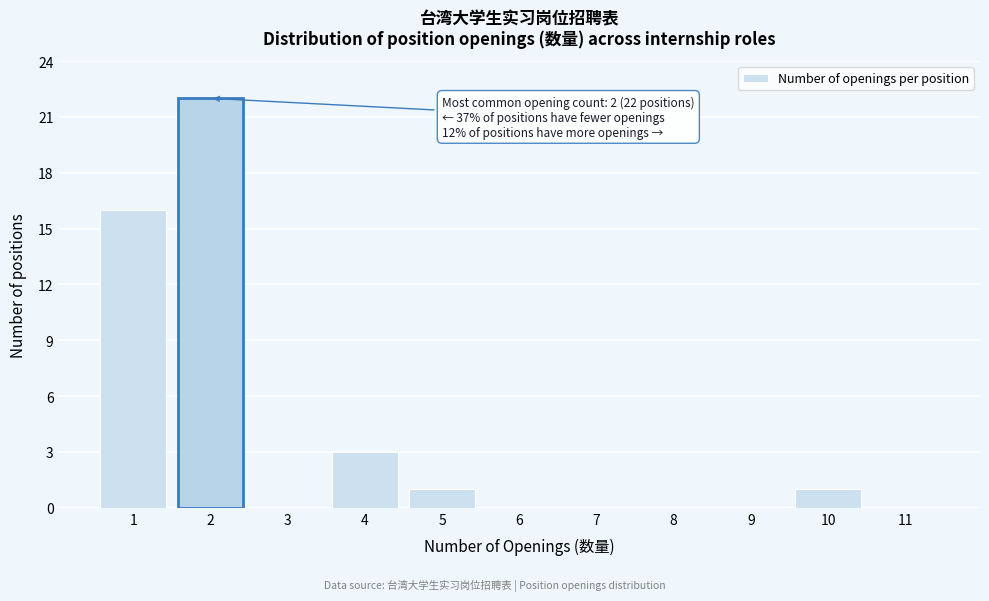

Over which range of the x-axis is the bar tallest?

1.5 to 2.5